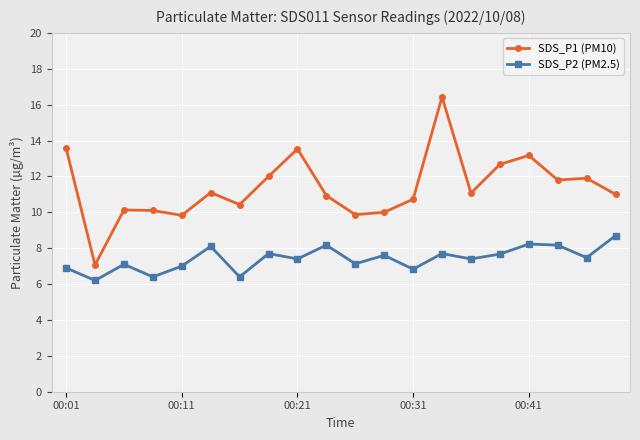

Rank the series by their average value, from highest to lowest.

SDS_P1 (PM10), SDS_P2 (PM2.5)